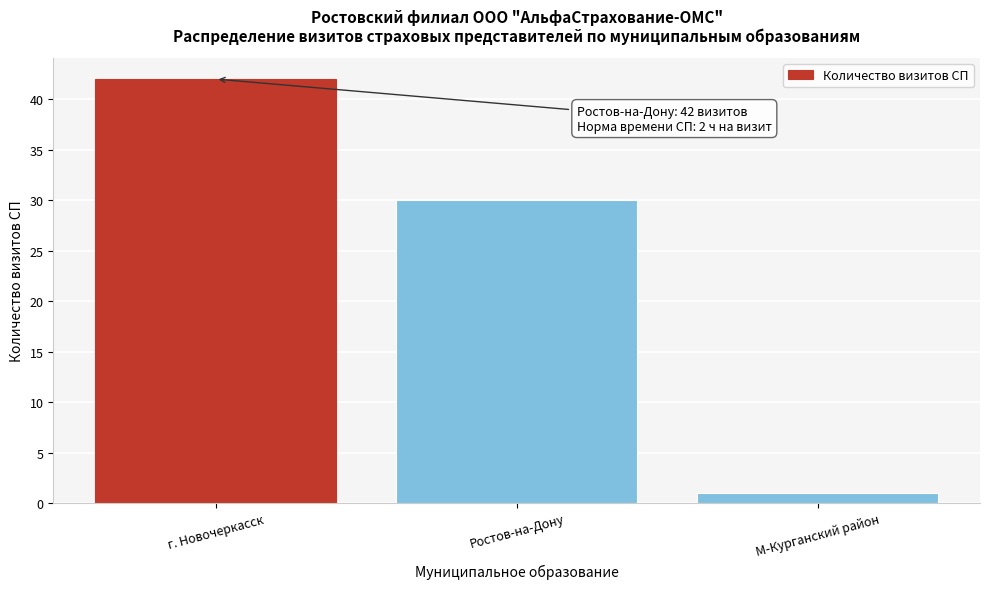

Reading left to right, transcribe all the data shown in this chart.

г. Новочеркасск=42	Ростов-на-Дону=30	М-Курганский район=1